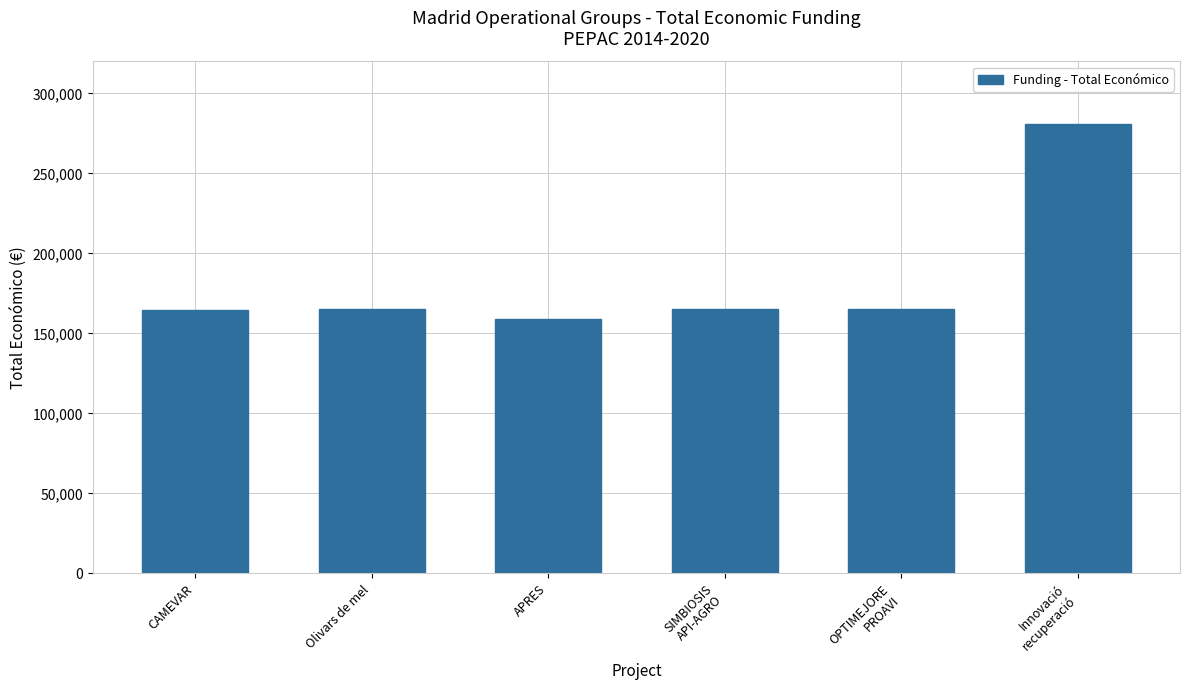

What is the difference between the values at SIMBIOSIS
API-AGRO and Olivars de mel?

5